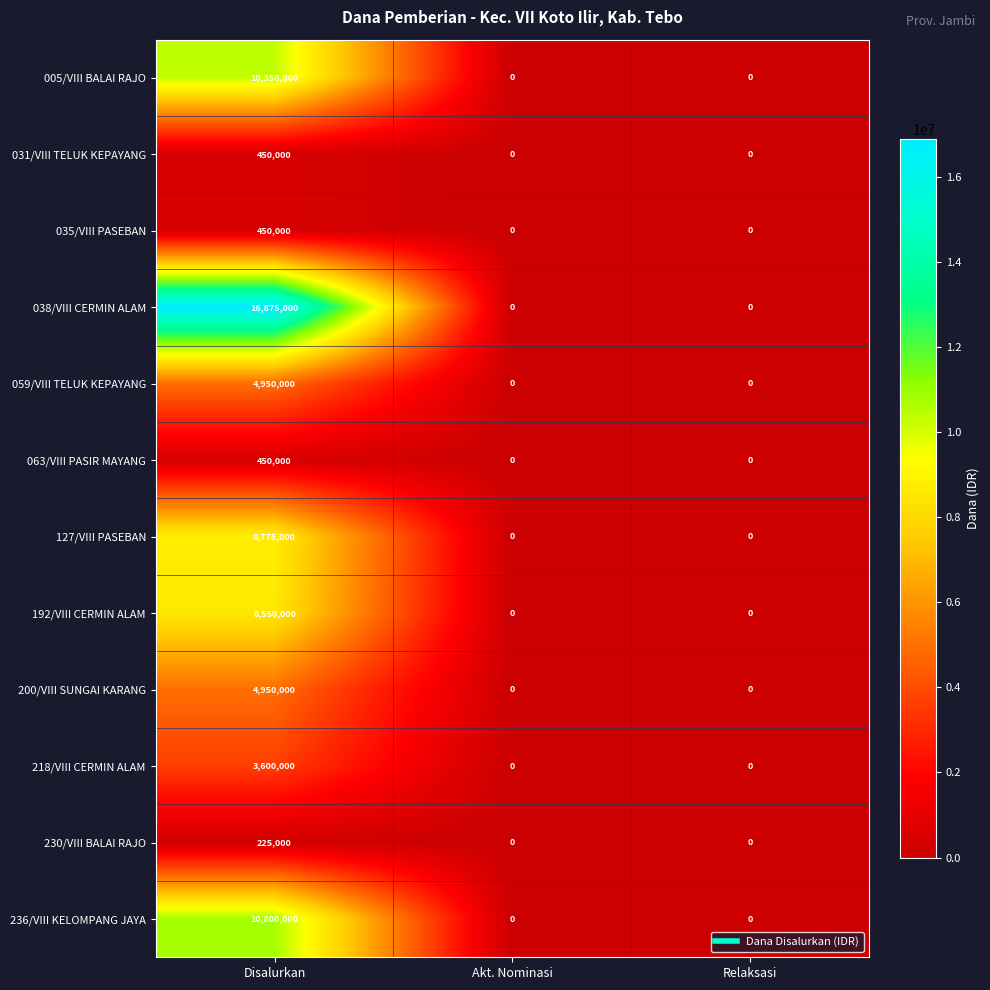

What is the average value of the 218/VIII CERMIN ALAM series?

1200000